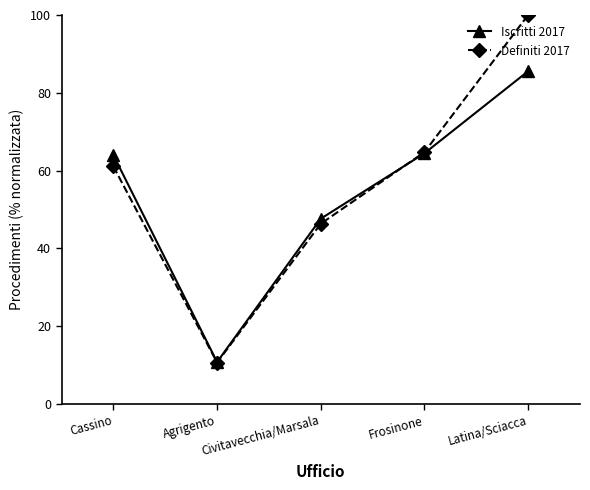

How many values in the Definiti 2017 series exceed 61?

3